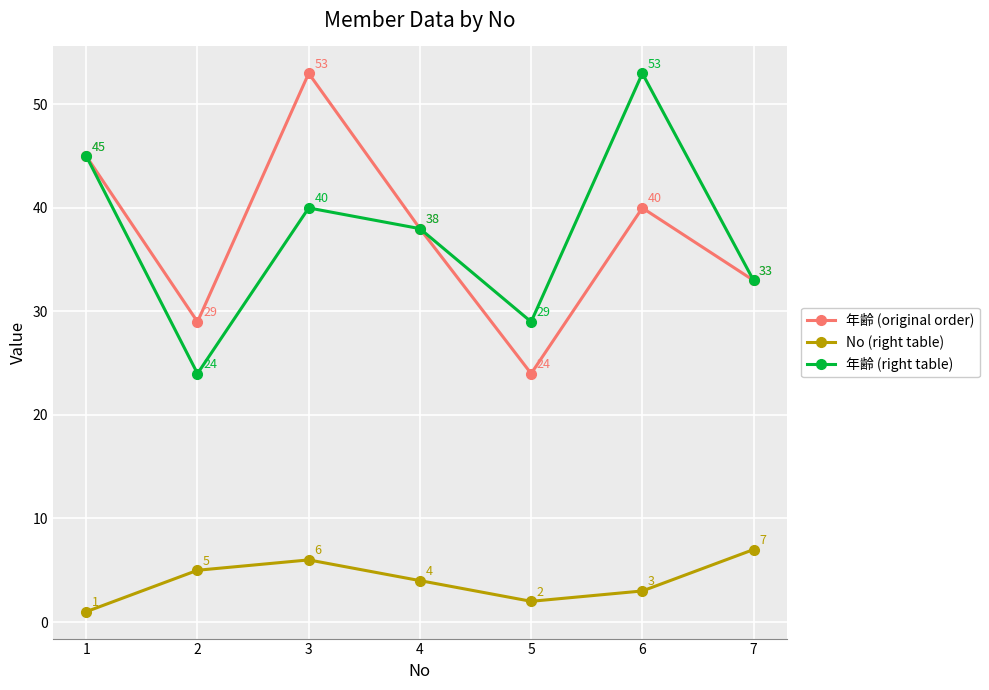

What is the difference between the highest and lowest values at 3?

47